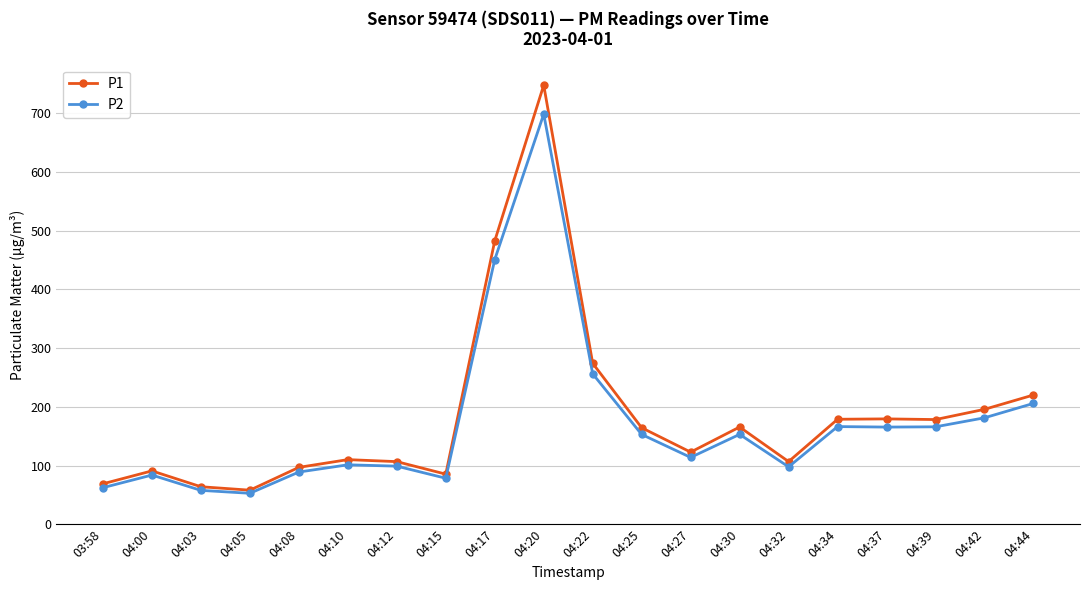

How many lines are shown in the chart?

2